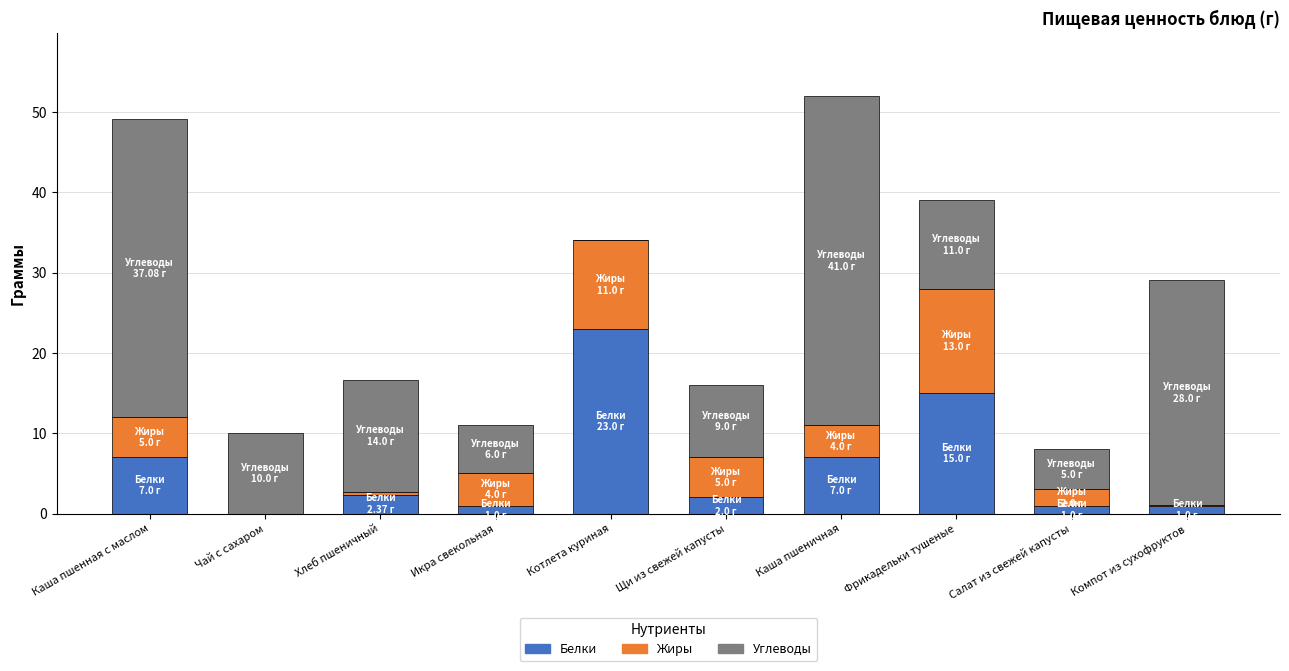

Is it true that Белки equals 7.0 at Каша пшенная с маслом?

True